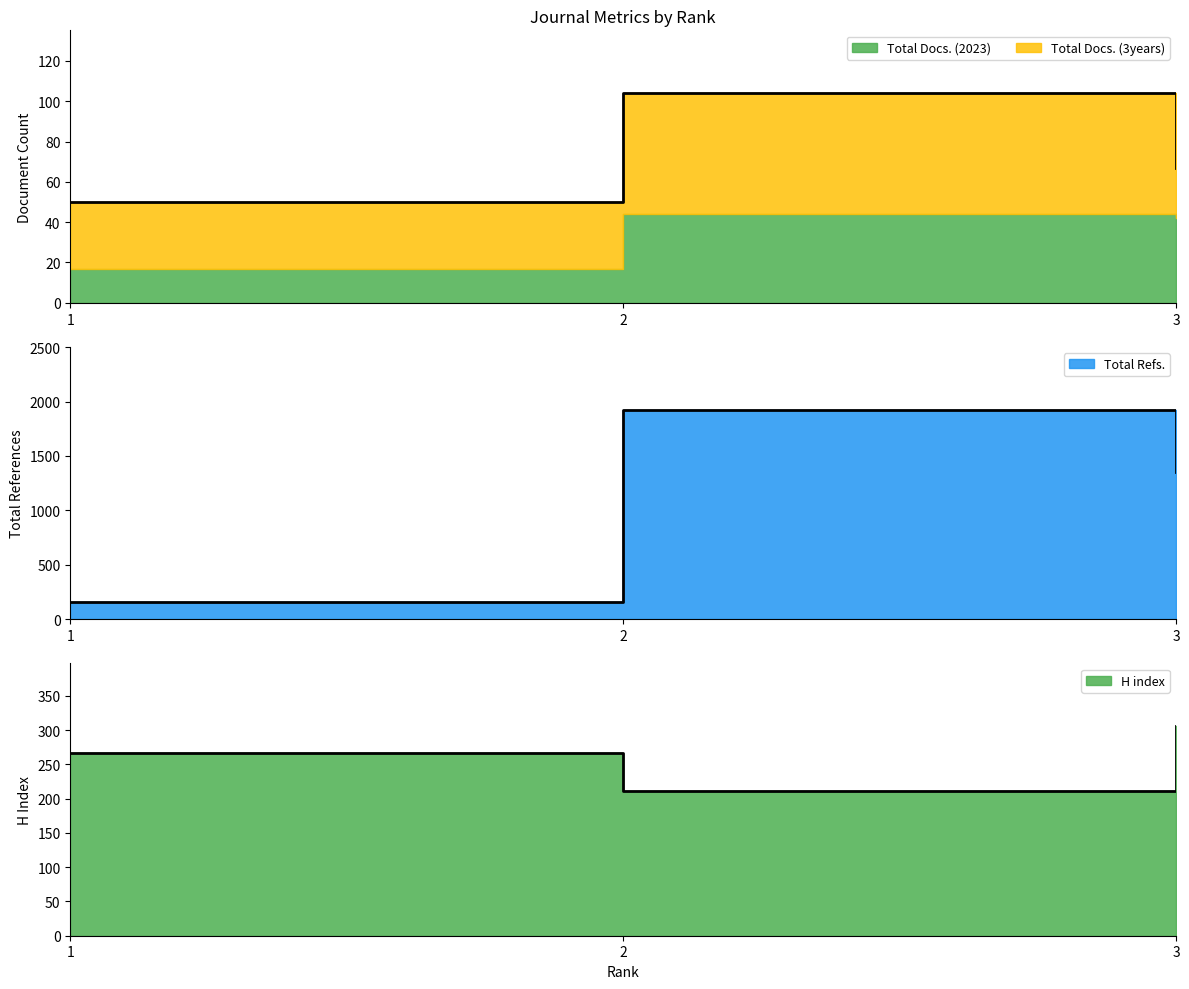

At how many categories does at least one series exceed 1680?

1